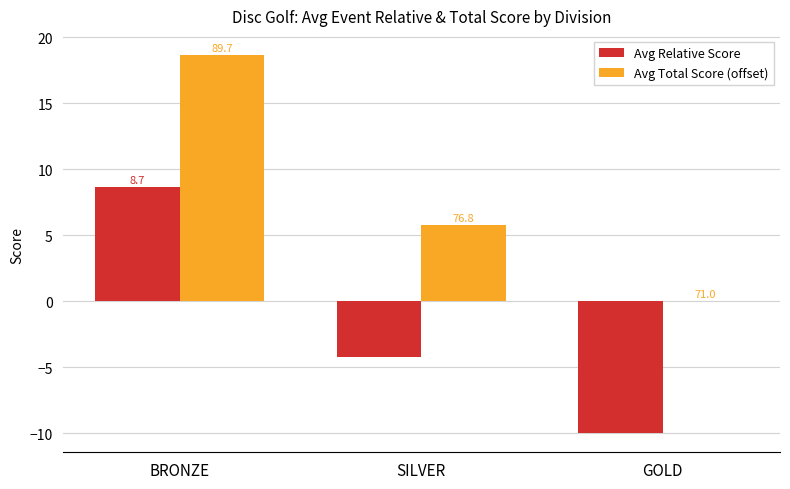

What is the sum of the Avg Relative Score values at SILVER and GOLD?

-14.2